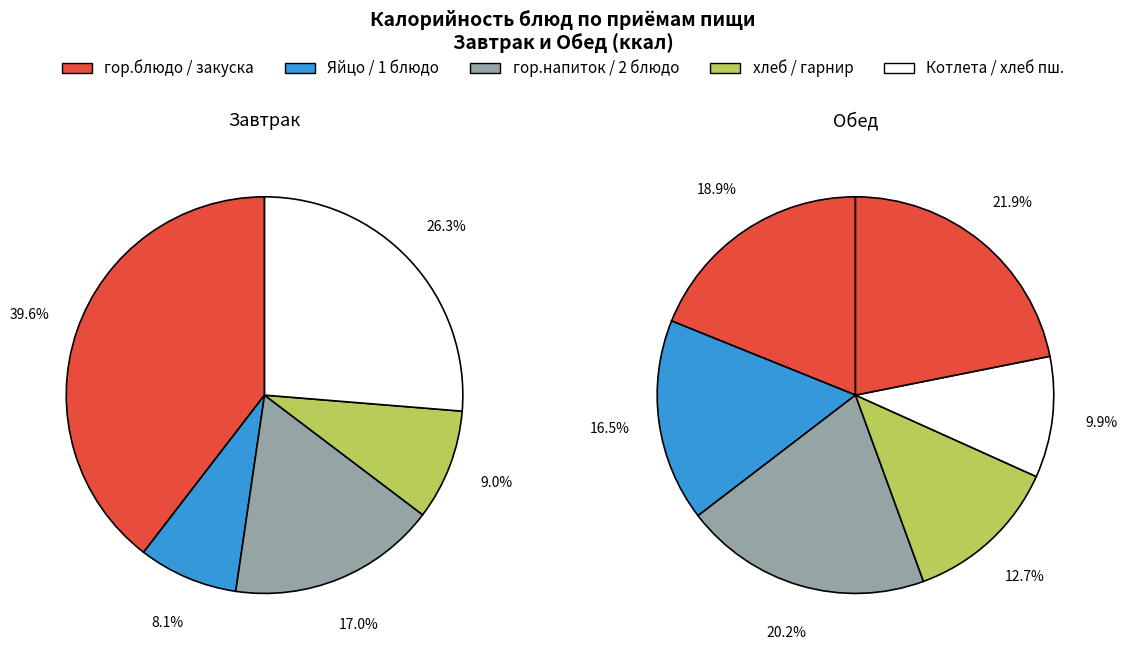

Which category has the smallest portion of the pie?

Яйцо отварной